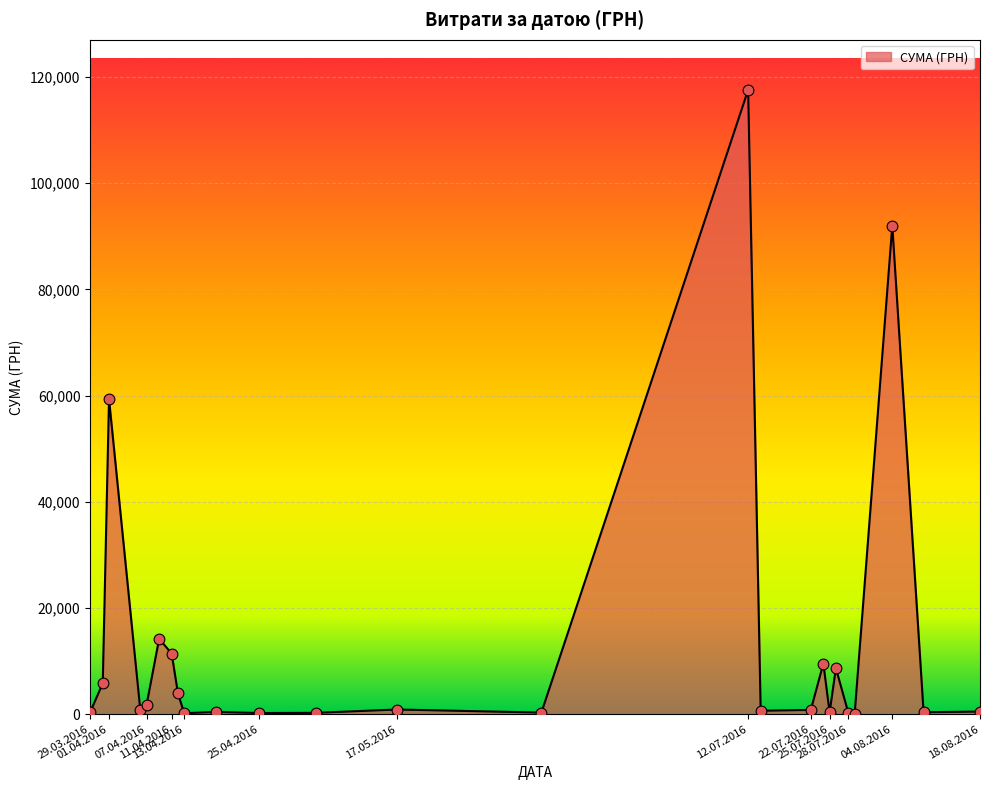

What is the greatest value displayed?

117568.8